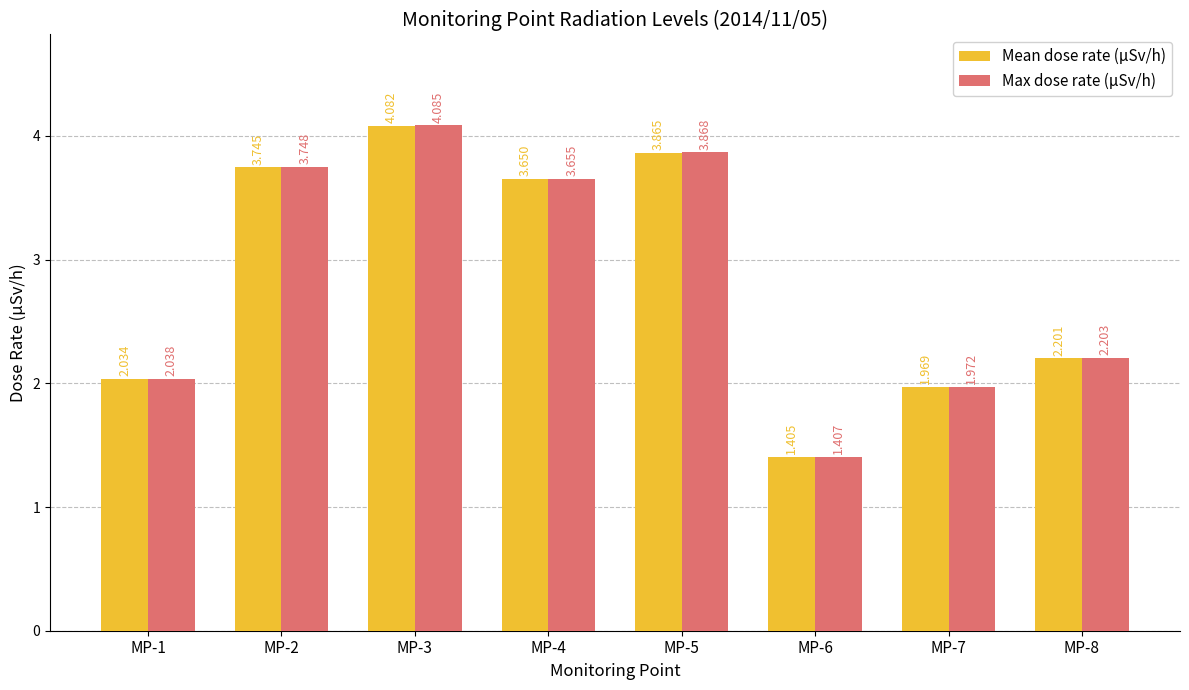

The Max dose rate (μSv/h) series shows 2.2 at MP-8. True or false?

True